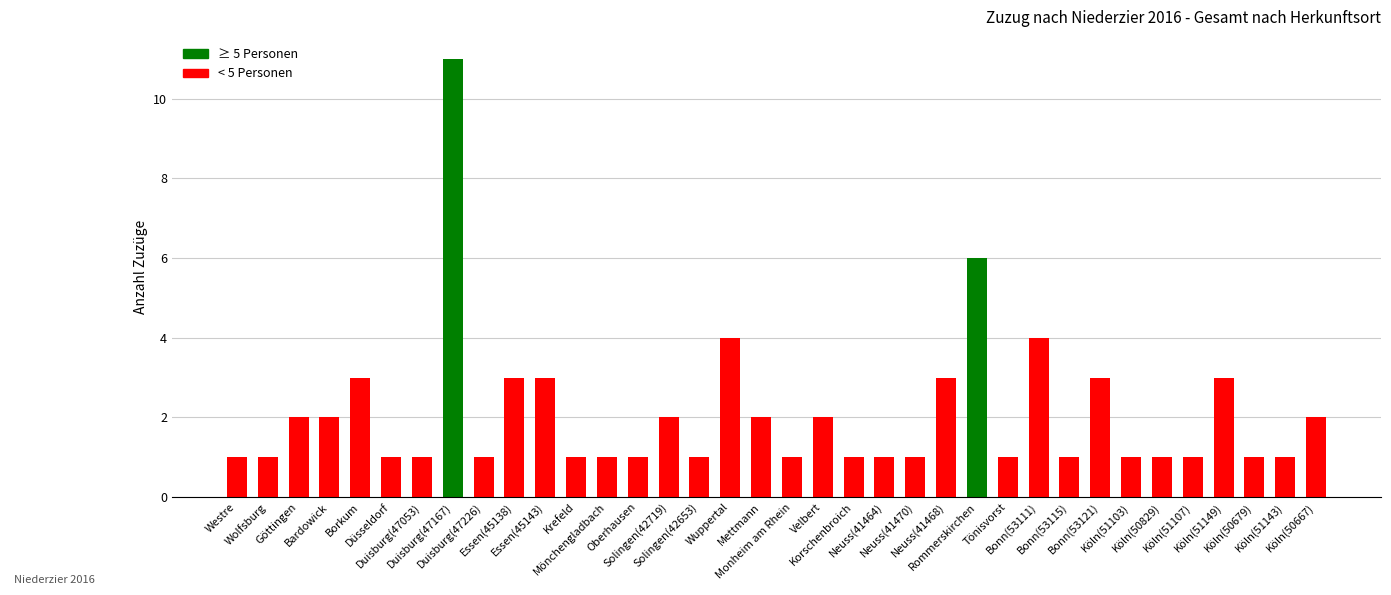

Count the values in the range 1 to 3.

32